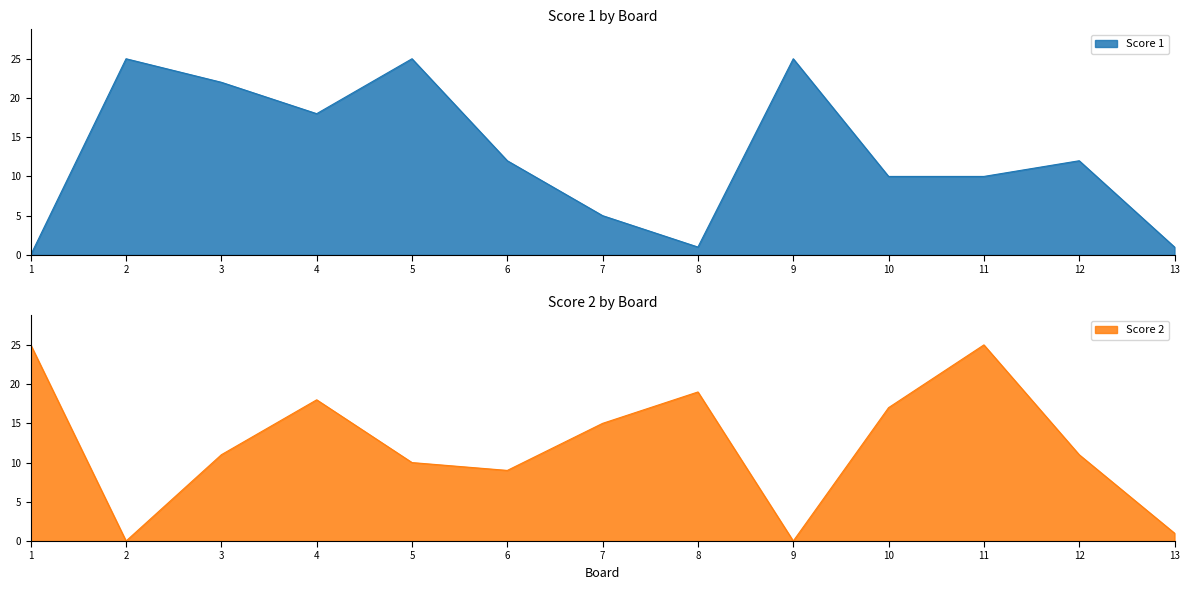

At which category does the chart reach its minimum across all series?

1